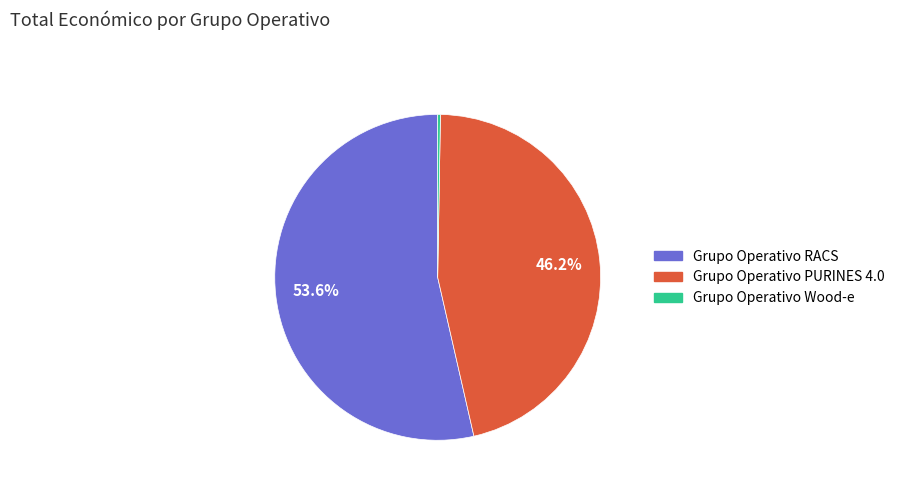

Does any single category account for the majority?

Yes